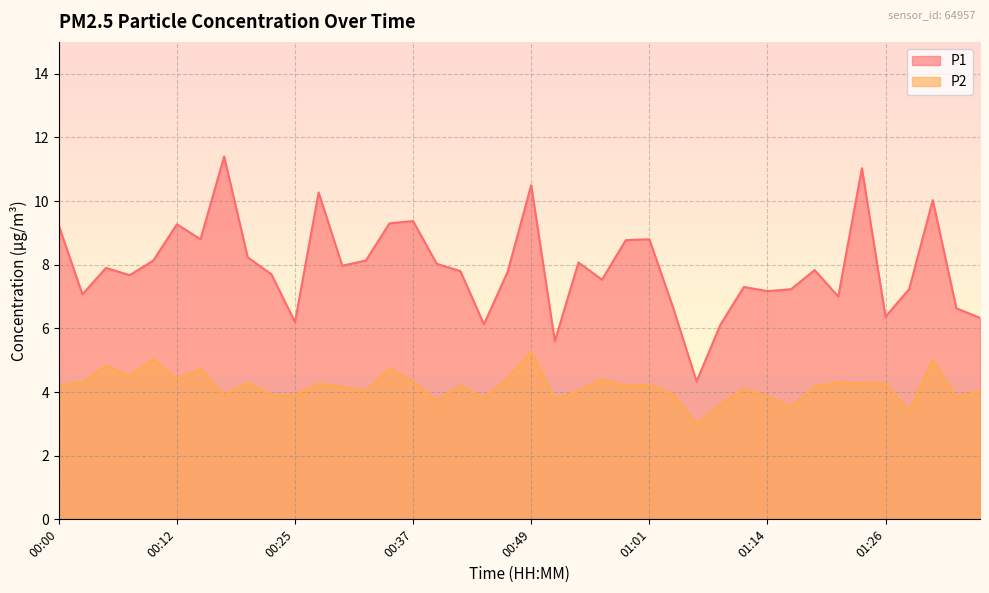

What is the total value across all series at 01:19?

12.0